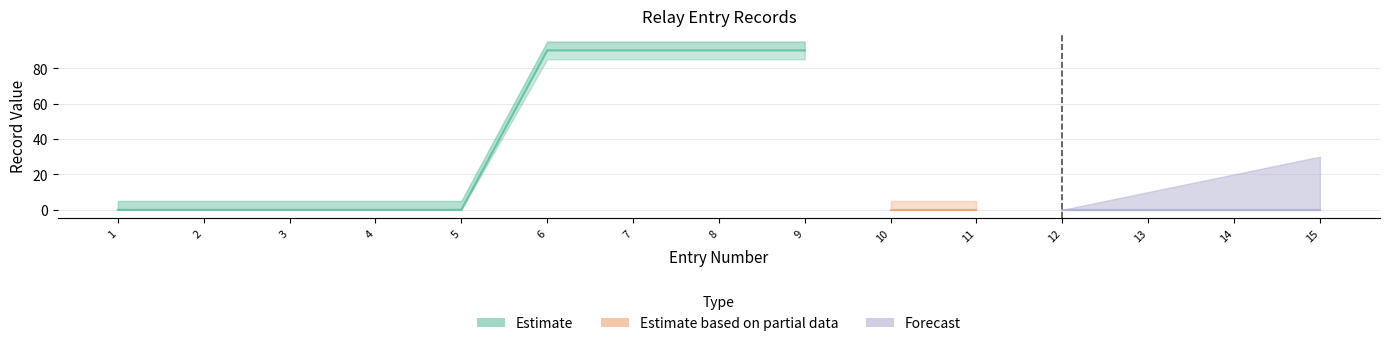

At how many categories does at least one series exceed 37?

4